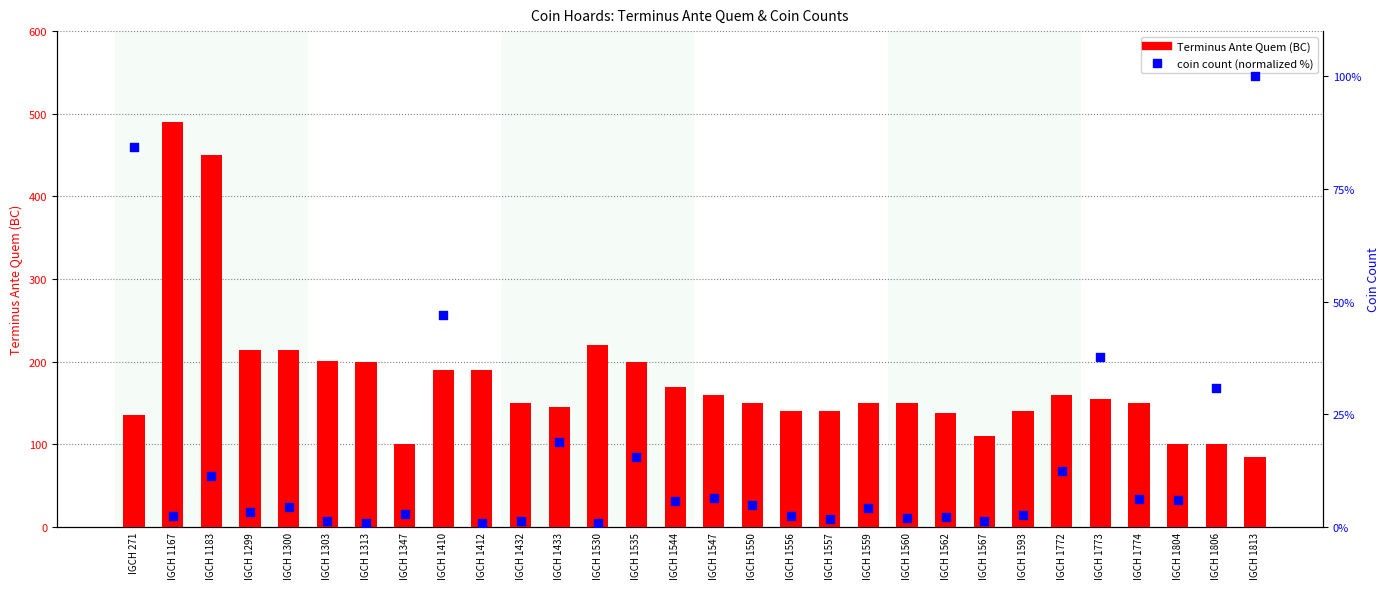

At which category is the sum across all series the highest?

IGCH 1167